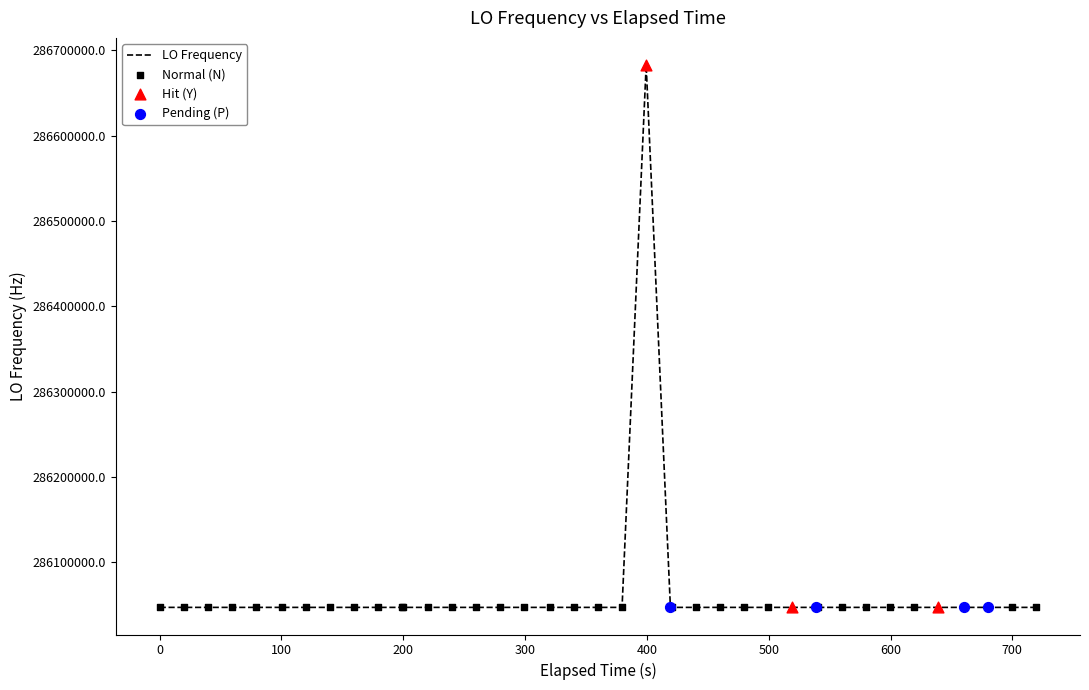

What is the difference between the maximum and minimum values?

635707.6